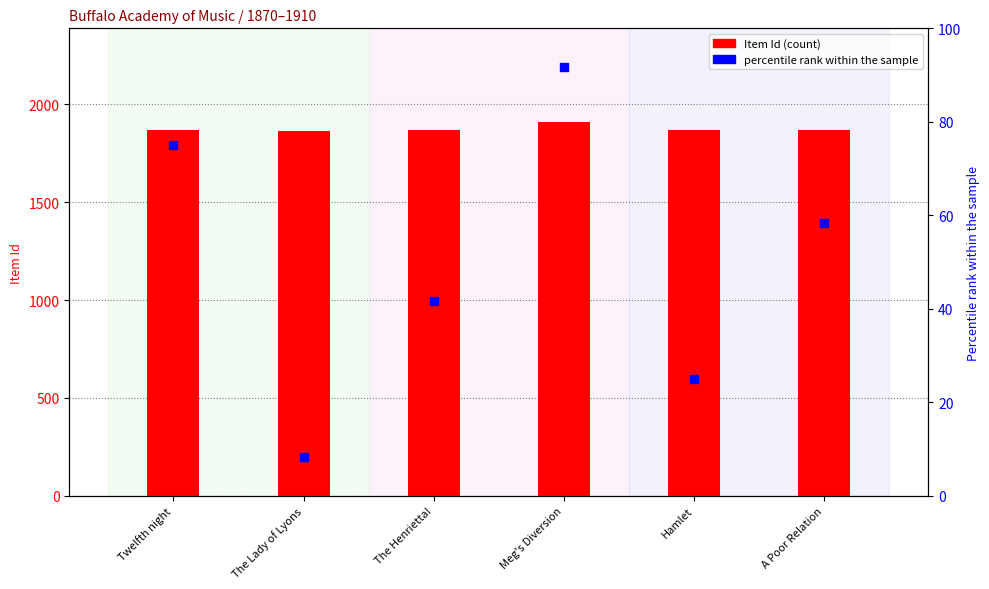

What are all the series names shown in the legend?

Item Id, percentile rank within the sample